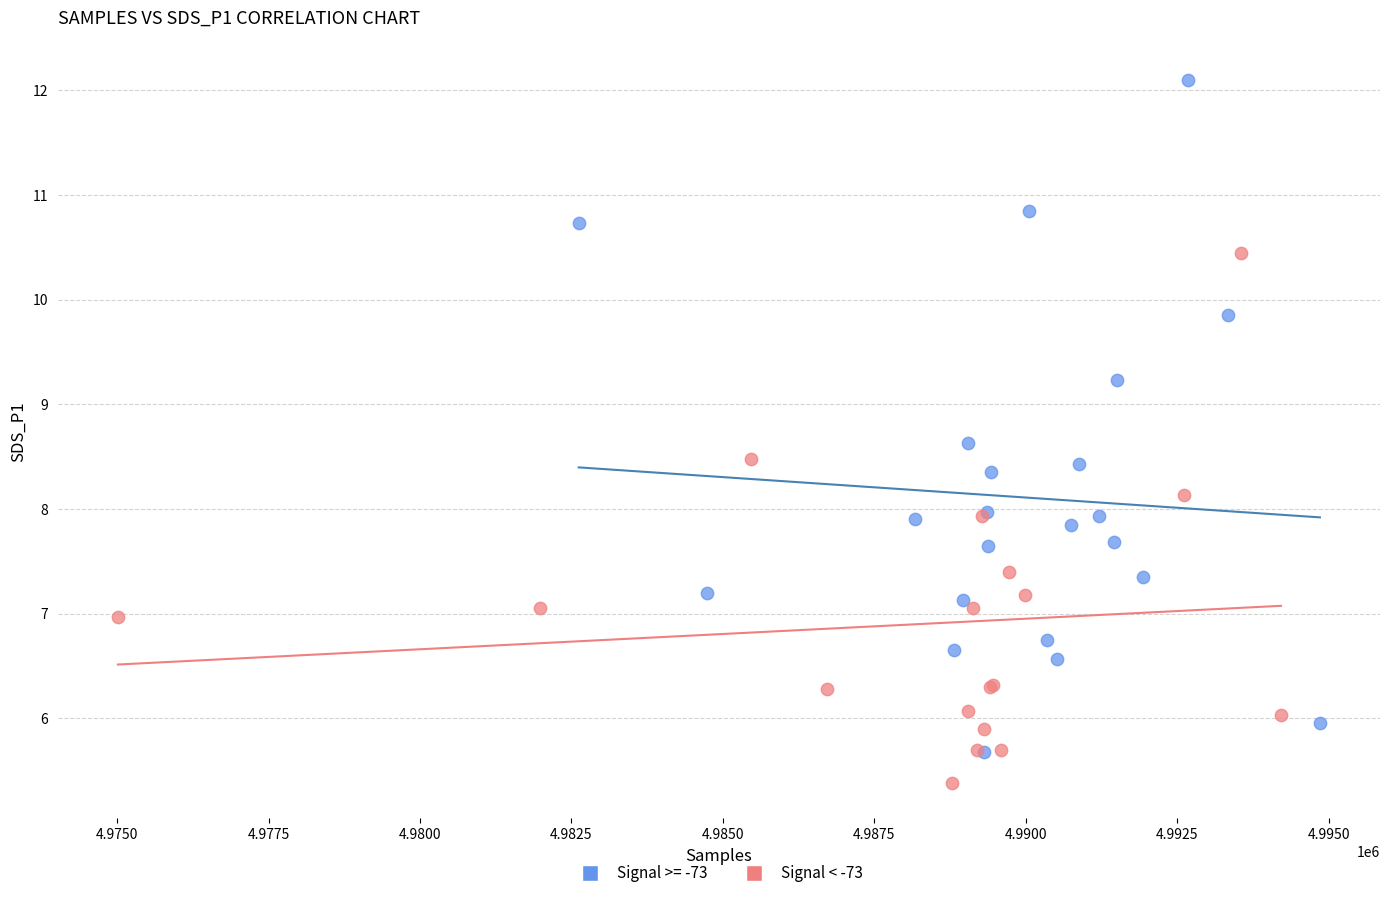

Which series has the largest Y range (max minus min)?

Signal >= -73